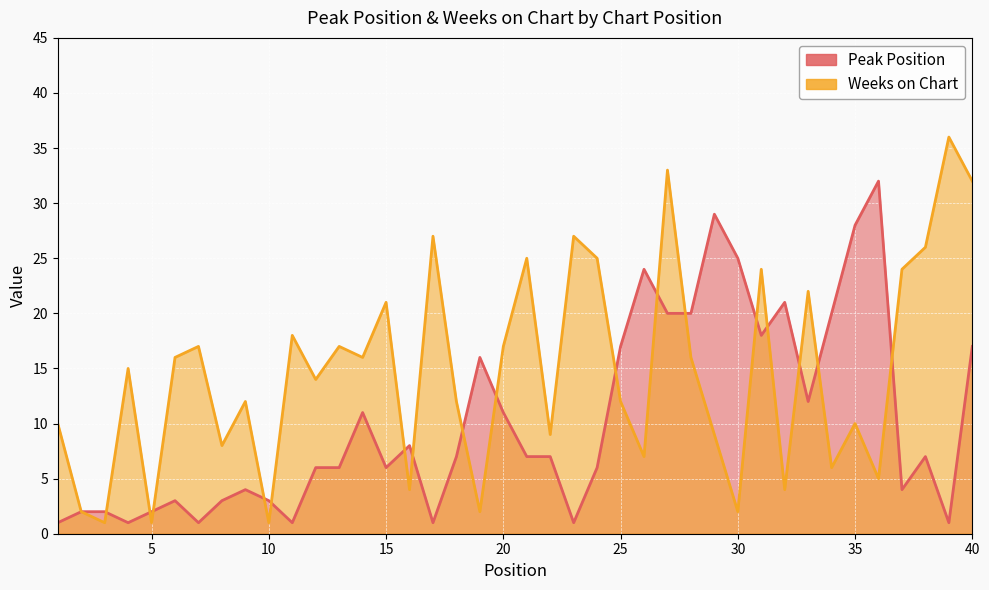

What is the difference between the highest and lowest values at 16?

4